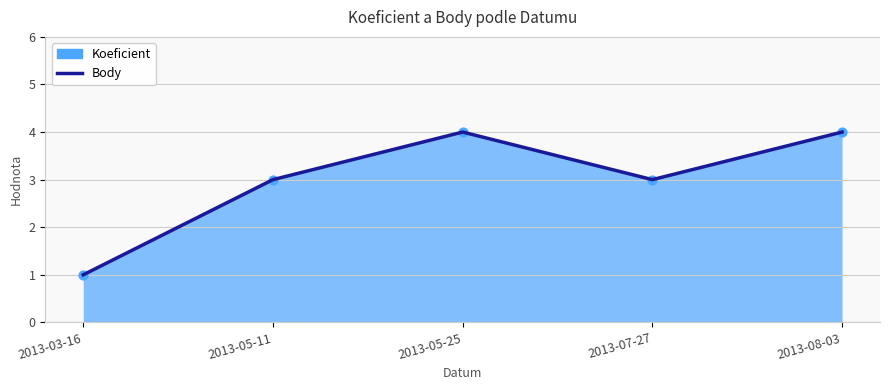

What is the change in value from 2013-03-16 to 2013-08-03?

+3